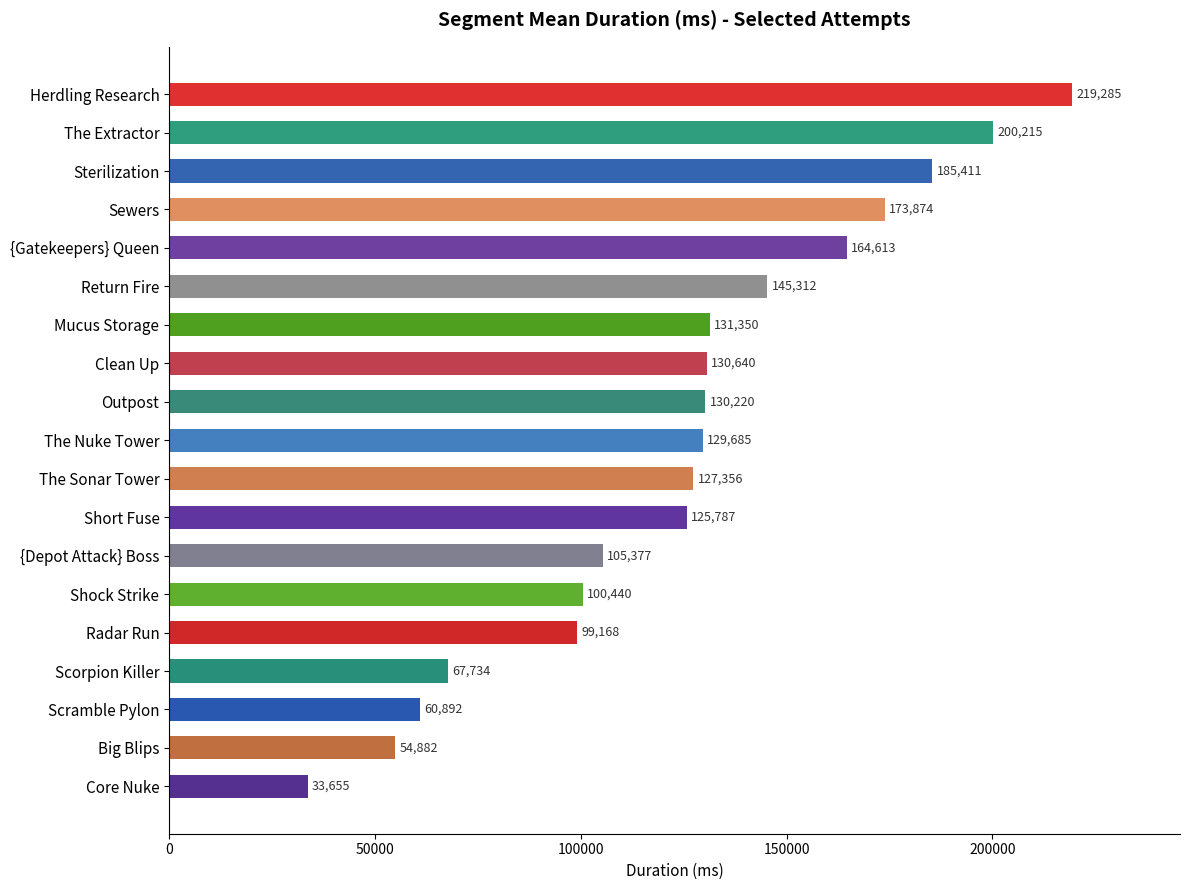

Are the bars horizontal?

Yes